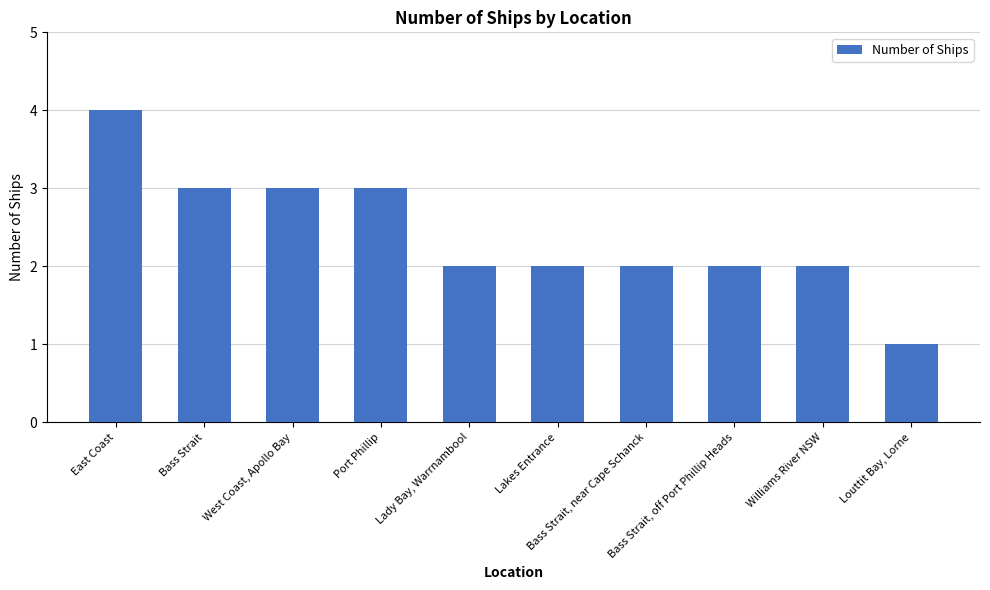

At which category does the chart reach its peak across all series?

East Coast